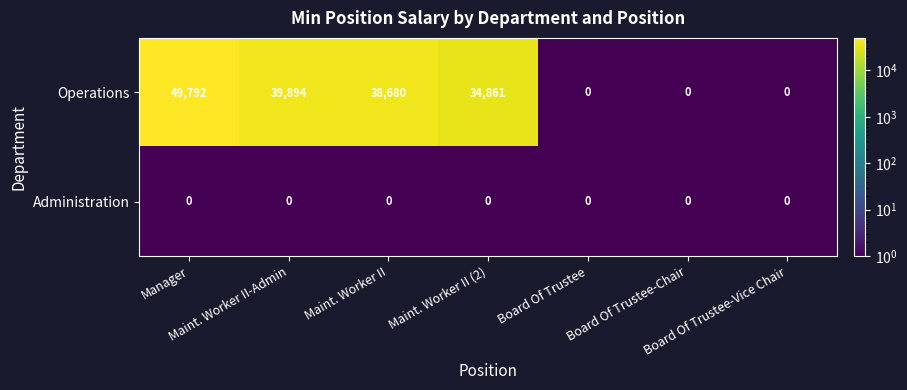

What is the greatest value displayed?

49792